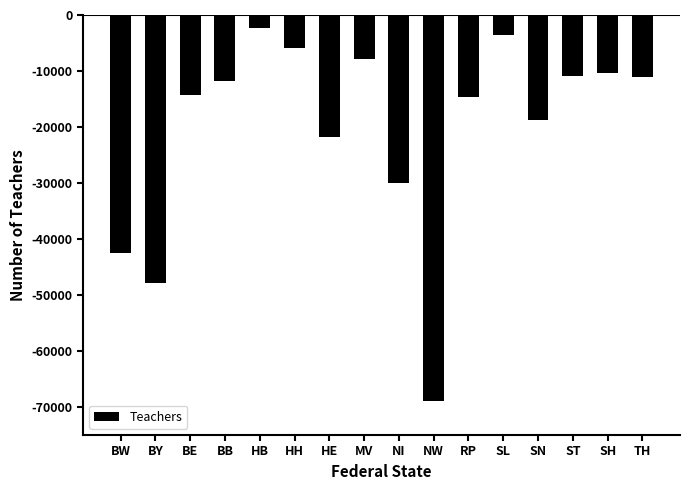

True or false: the data shows -7852.6 at HE.

False